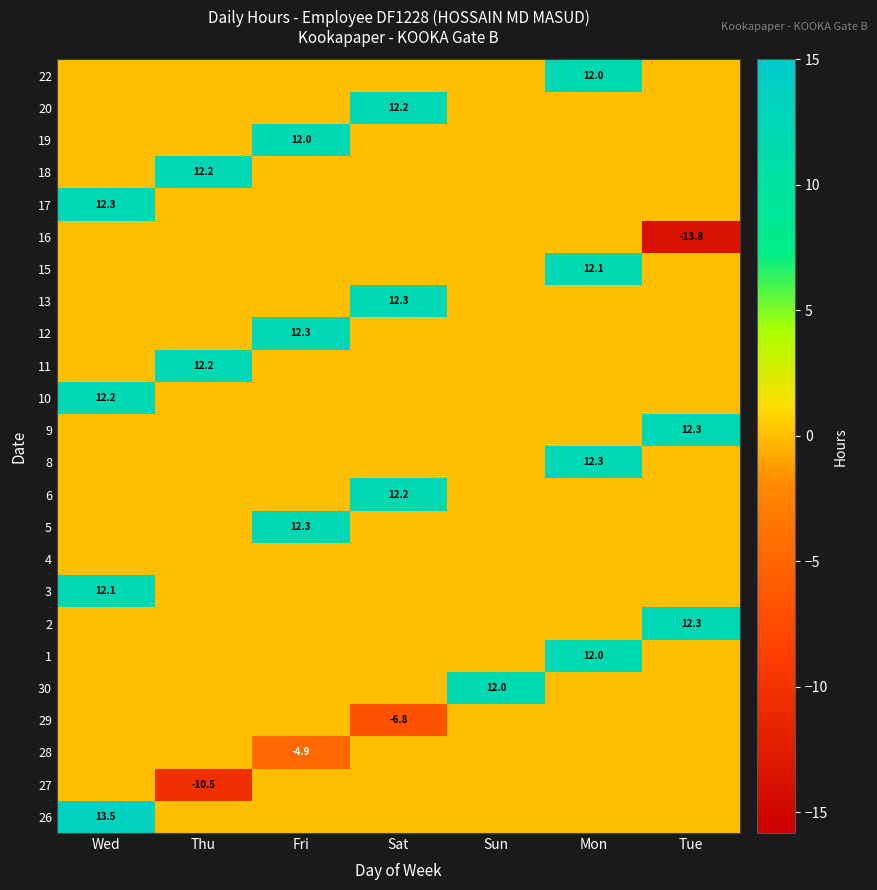

The 3 series shows 3.3 at Wed. True or false?

False